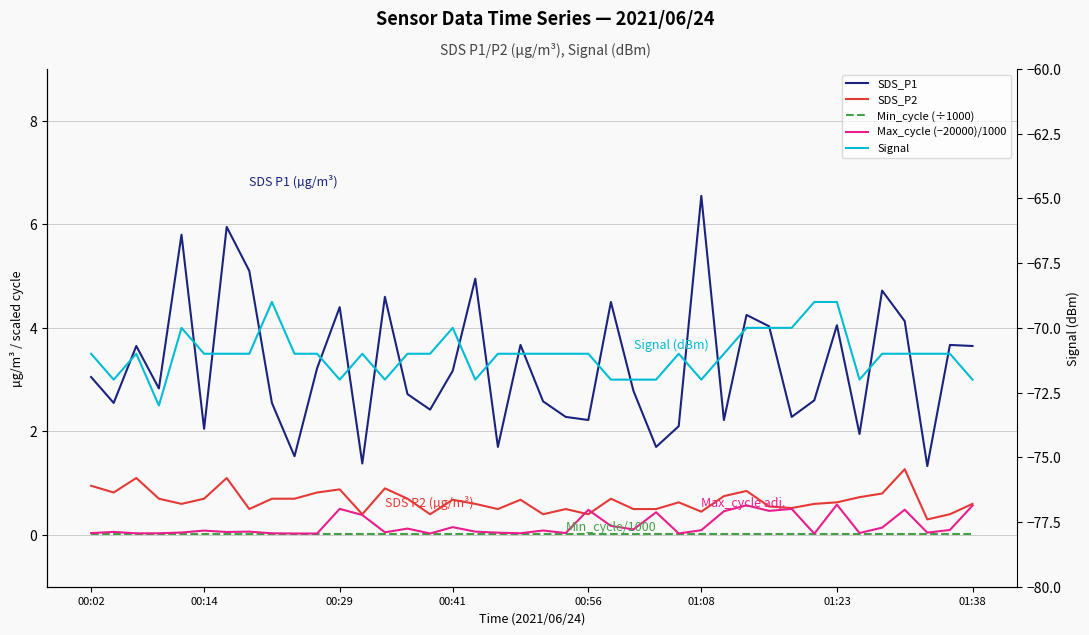

Where does the SDS_P1 series first go above 3?

00:02